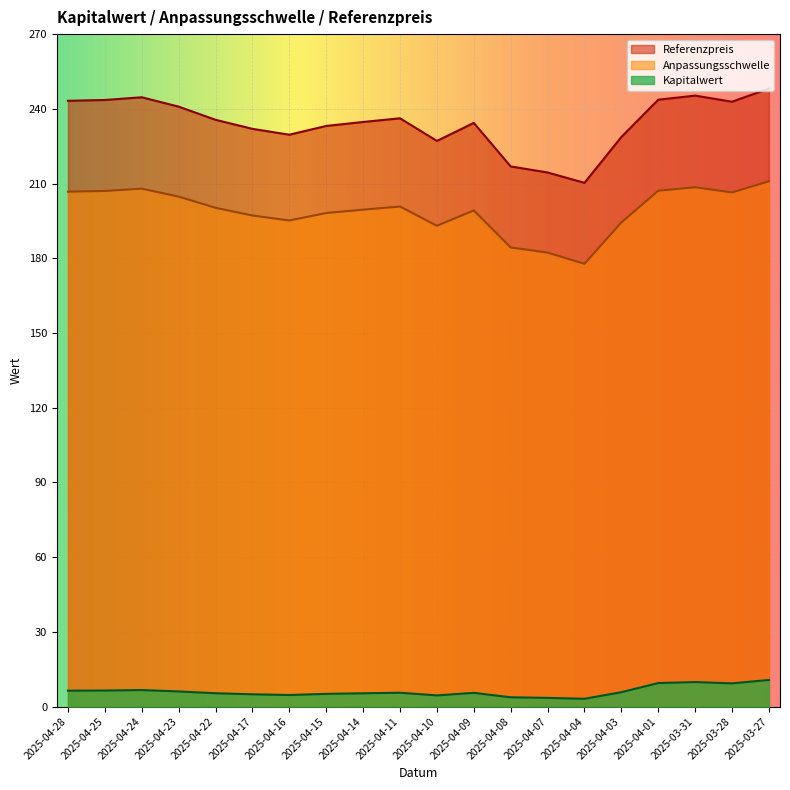

Which series has the largest total across all categories?

Referenzpreis